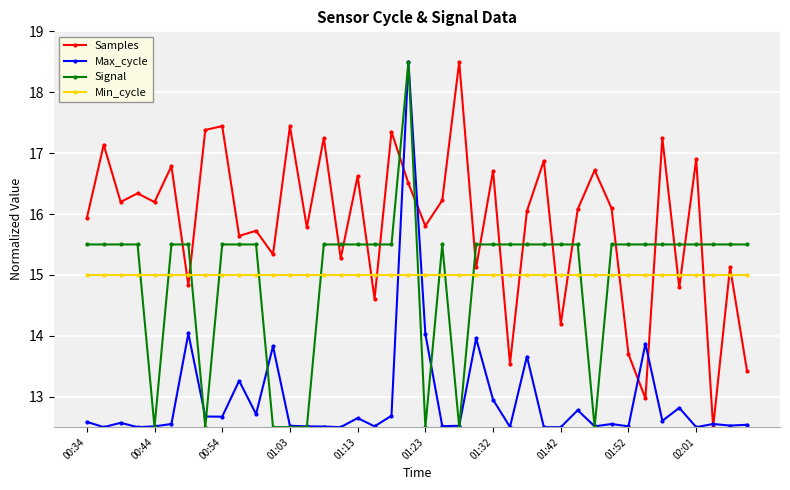

Which series has the largest total across all categories?

Samples